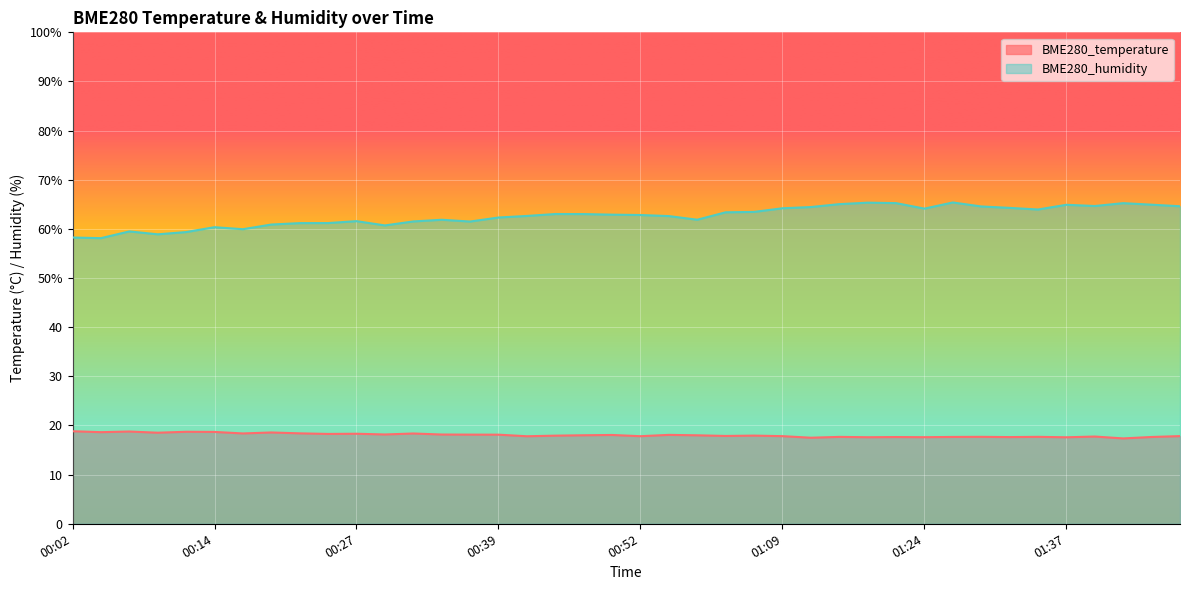

True or false: BME280_humidity and BME280_temperature cross at least once.

False